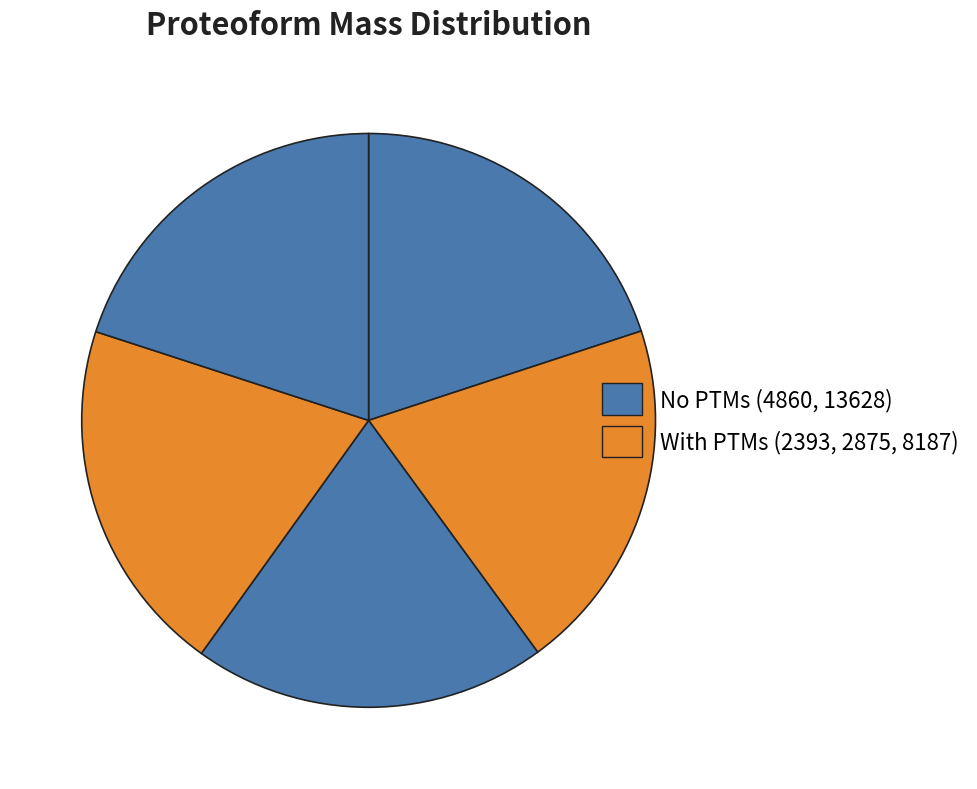

Count the number of slices in the pie.

5